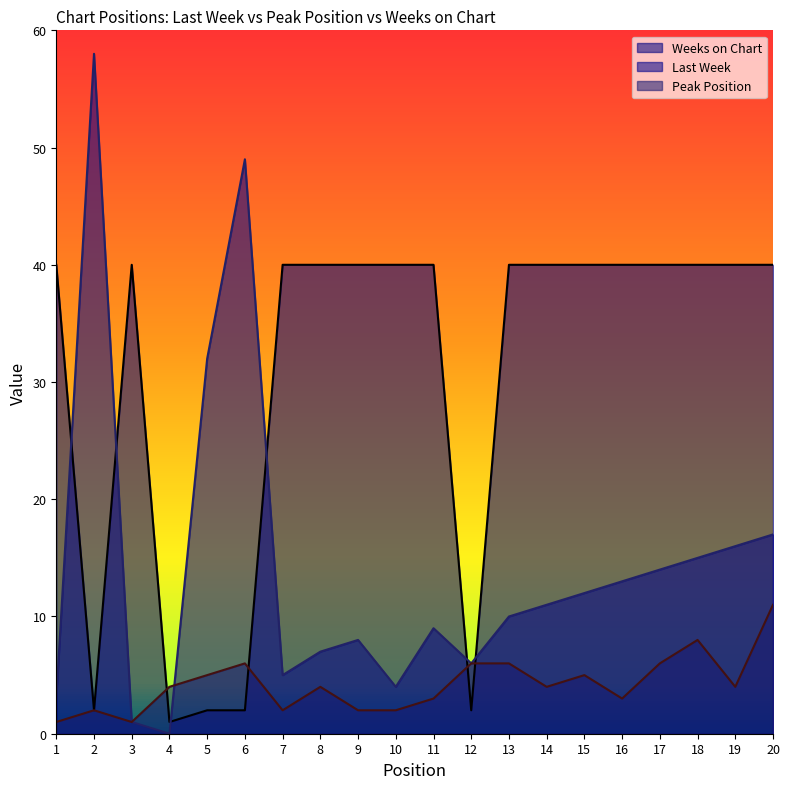

Reading left to right, transcribe all the data shown in this chart.

Last Week: 3	58	1	0	32	49	5	7	8	4	9	6	10	11	12	13	14	15	16	17
Peak Position: 1	2	1	4	5	6	2	4	2	2	3	6	6	4	5	3	6	8	4	11
Weeks on Chart: 40	2	40	1	2	2	40	40	40	40	40	2	40	40	40	40	40	40	40	40